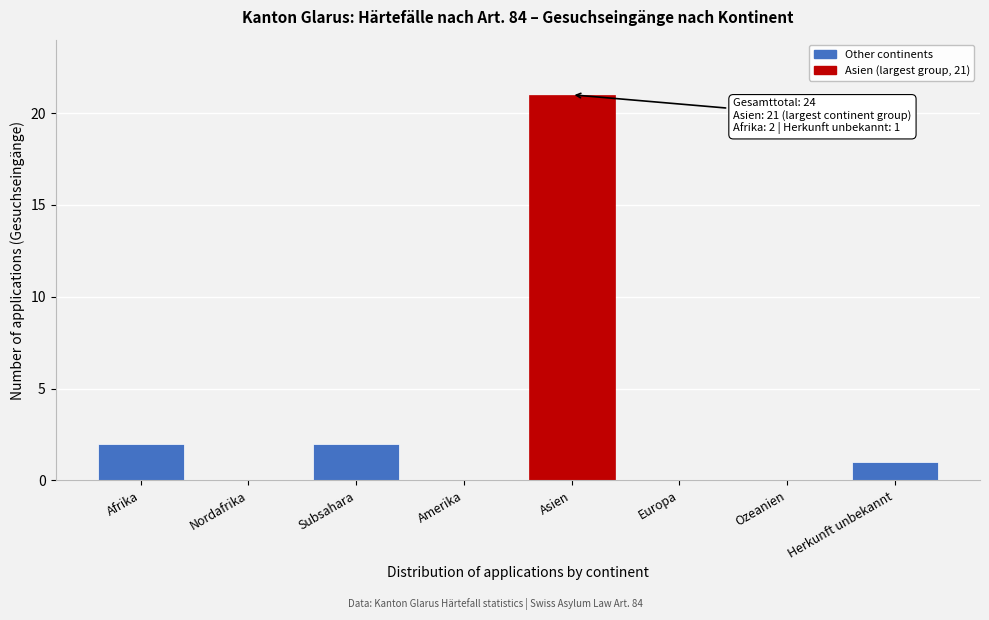

Reading left to right, what are all the values shown in this chart?

Afrika=2	Nordafrika=0	Subsahara=2	Amerika=0	Asien=21	Europa=0	Ozeanien=0	Herkunft unbekannt=1